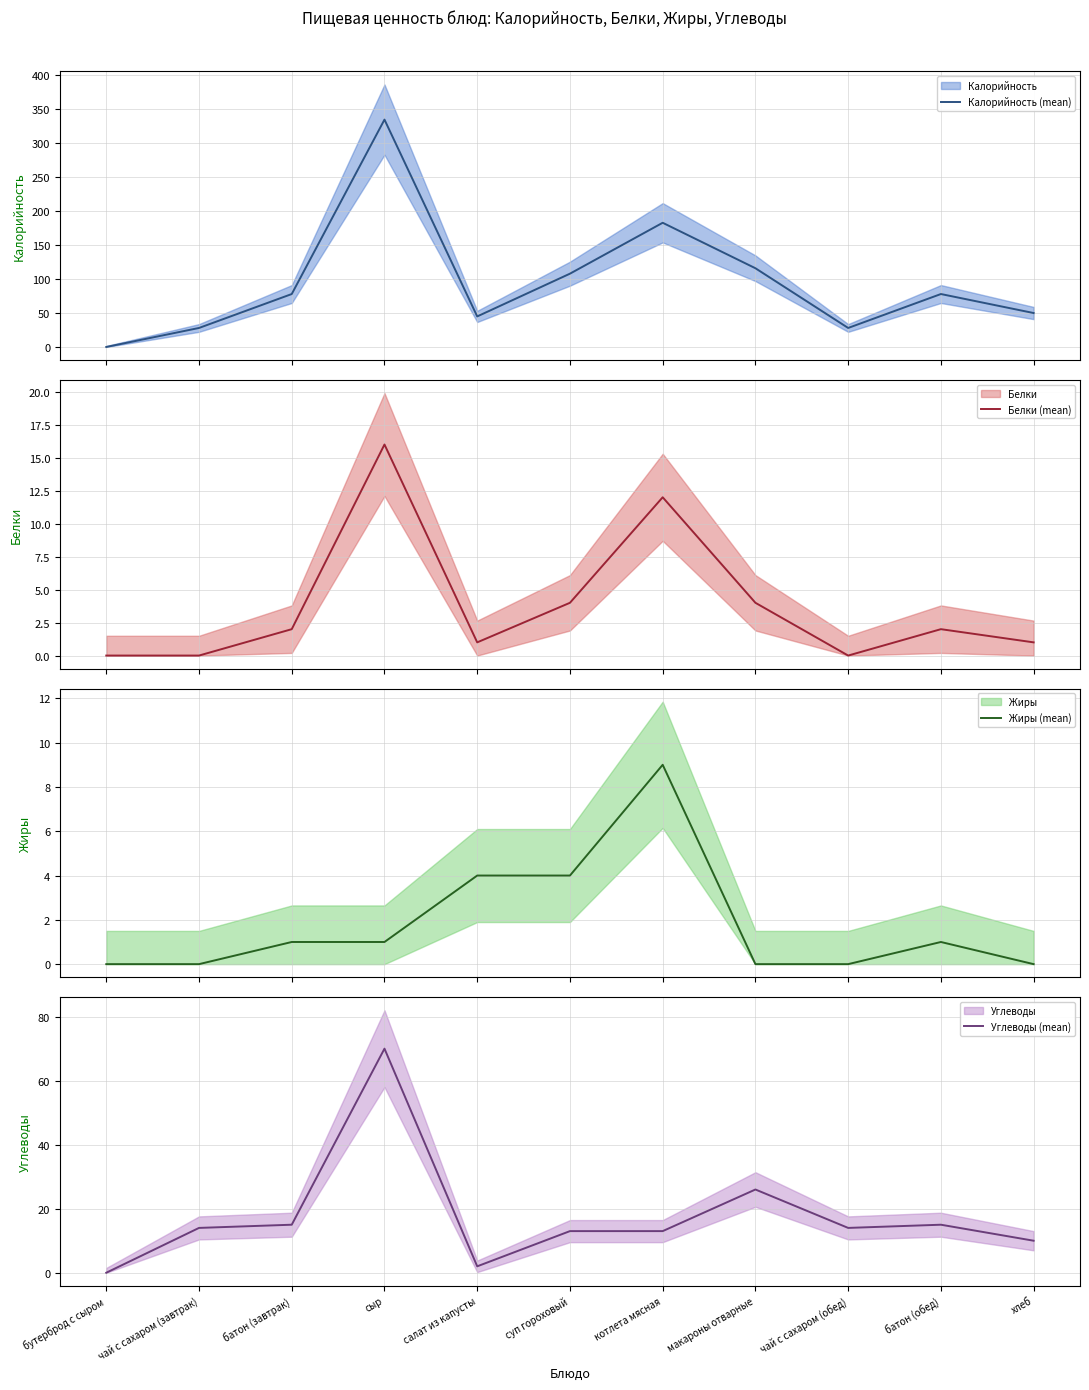

Does the chart have visible grid lines?

Yes